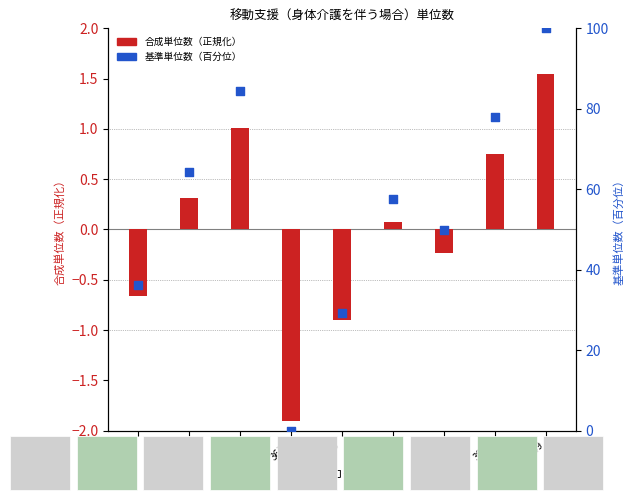

At how many categories does at least one series exceed 3?

8